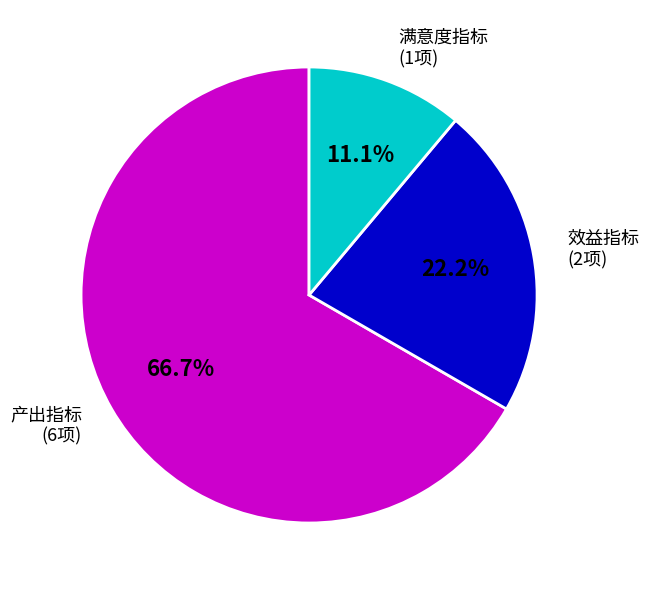

Approximately how many times larger is the value at 产出指标 compared to 满意度指标?

6.0